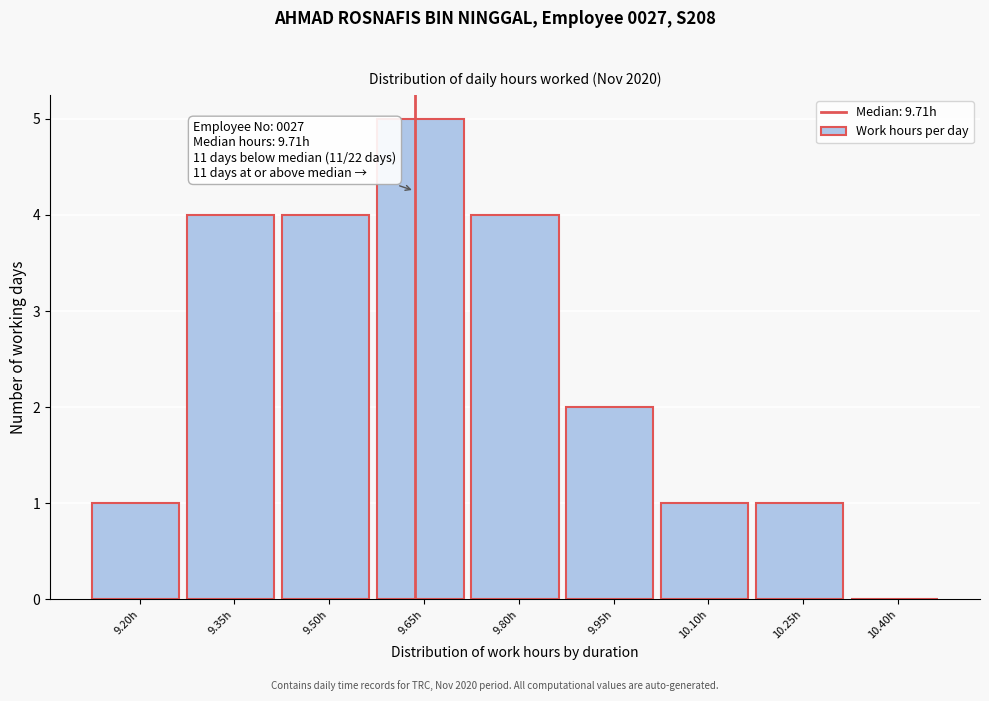

Reading right to left, extract all data points from this chart.

10.40h=0	10.25h=1	10.10h=1	9.95h=2	9.80h=4	9.65h=5	9.50h=4	9.35h=4	9.20h=1